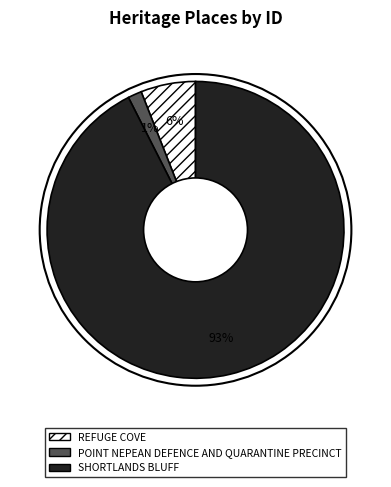

Which slice is the smallest?

POINT NEPEAN DEFENCE AND QUARANTINE PRECINCT